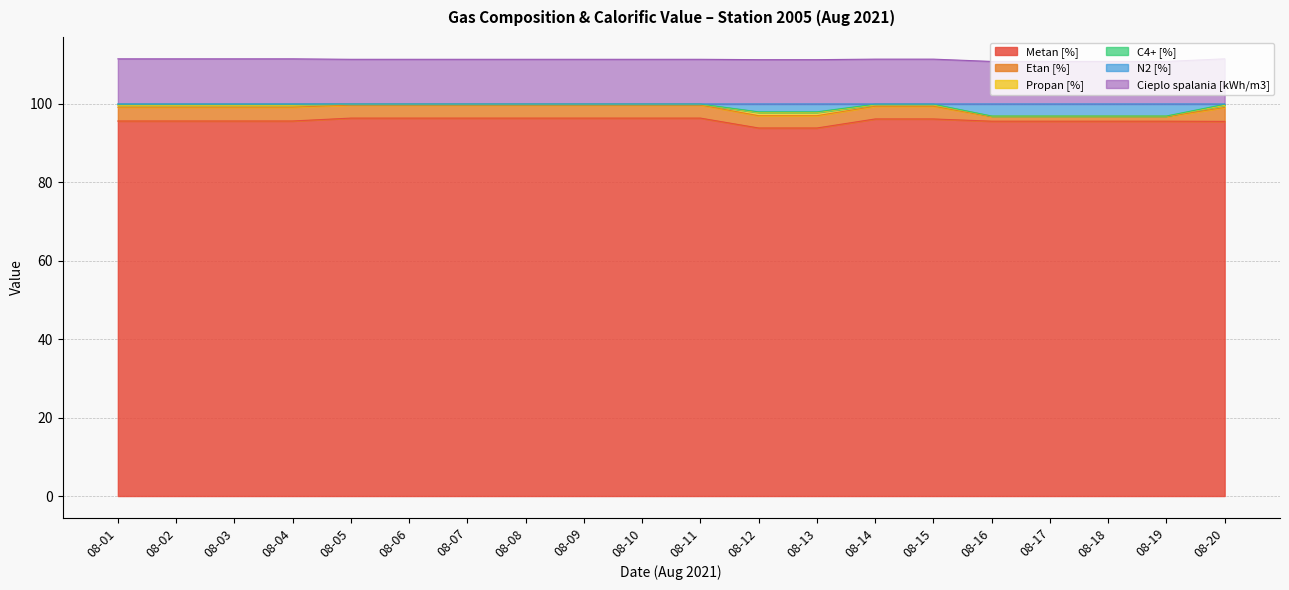

What is the highest value of the Metan [%] series?

96.4